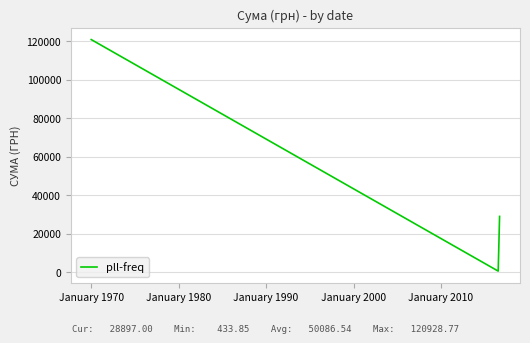

What is the minimum value shown in the chart?

433.9